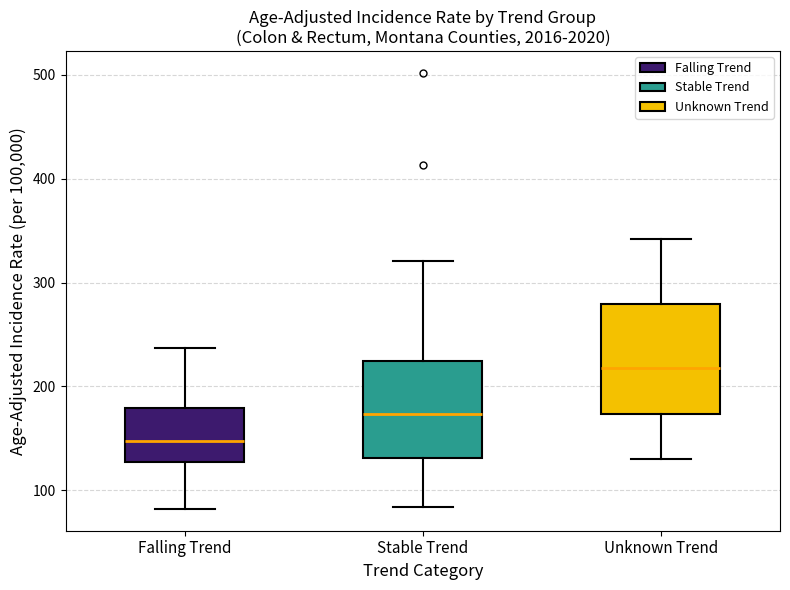

Reading left to right, transcribe this box plot: for each box, give where its median line is, the range the box spans, and where its two whiskers end, as read against the y-axis. The values are not printed on the chart, so give them approximately, as read against the axis.

Falling Trend: median 150, box 130 to 180, whiskers 80 to 240
Stable Trend: median 170, box 130 to 220, whiskers 80 to 320
Unknown Trend: median 220, box 170 to 280, whiskers 130 to 340